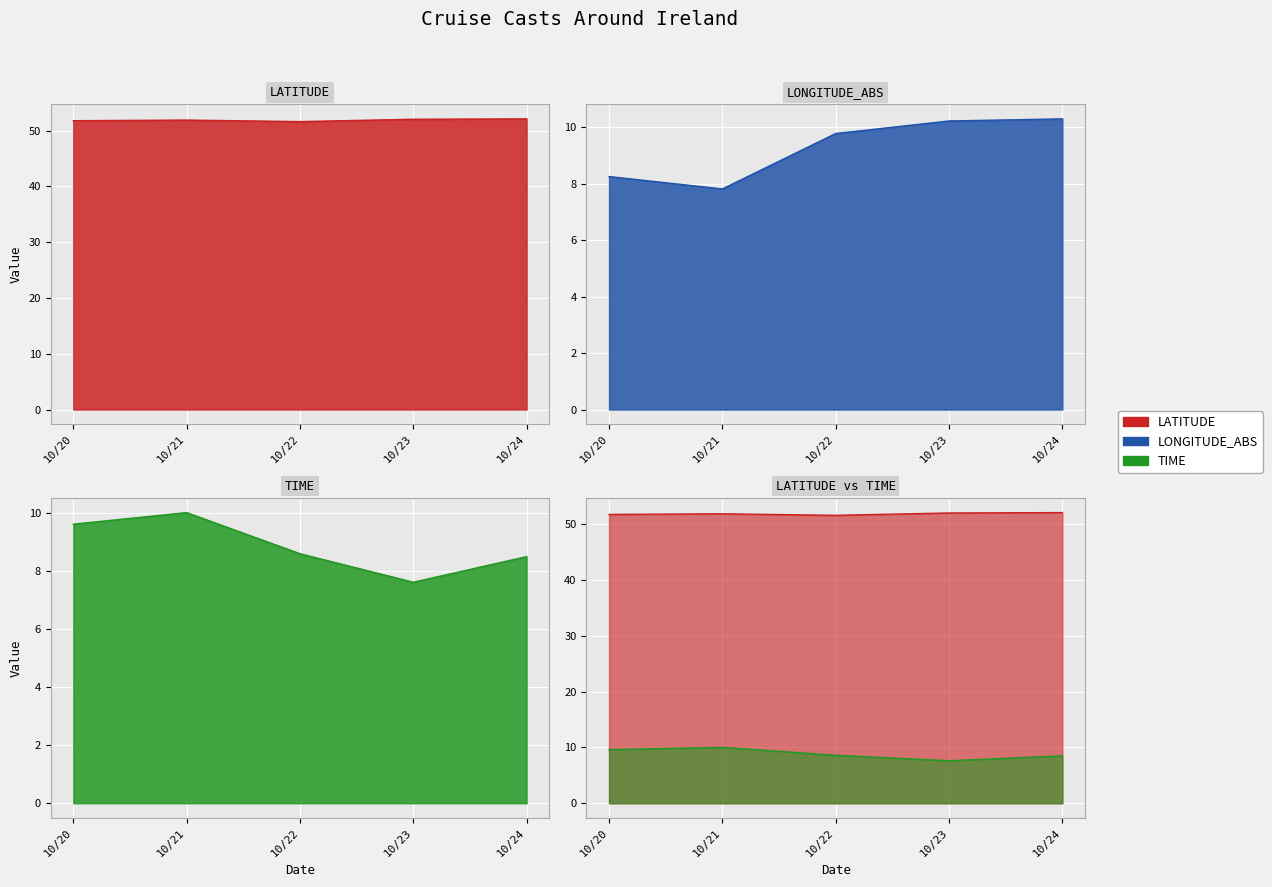

True or false: TIME has a value of 9.6 at 10/20.

True